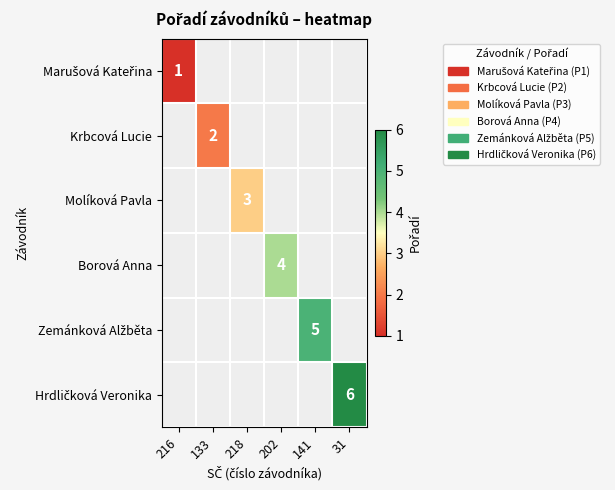

True or false: Molíková Pavla has a value of 3 at 218.

True